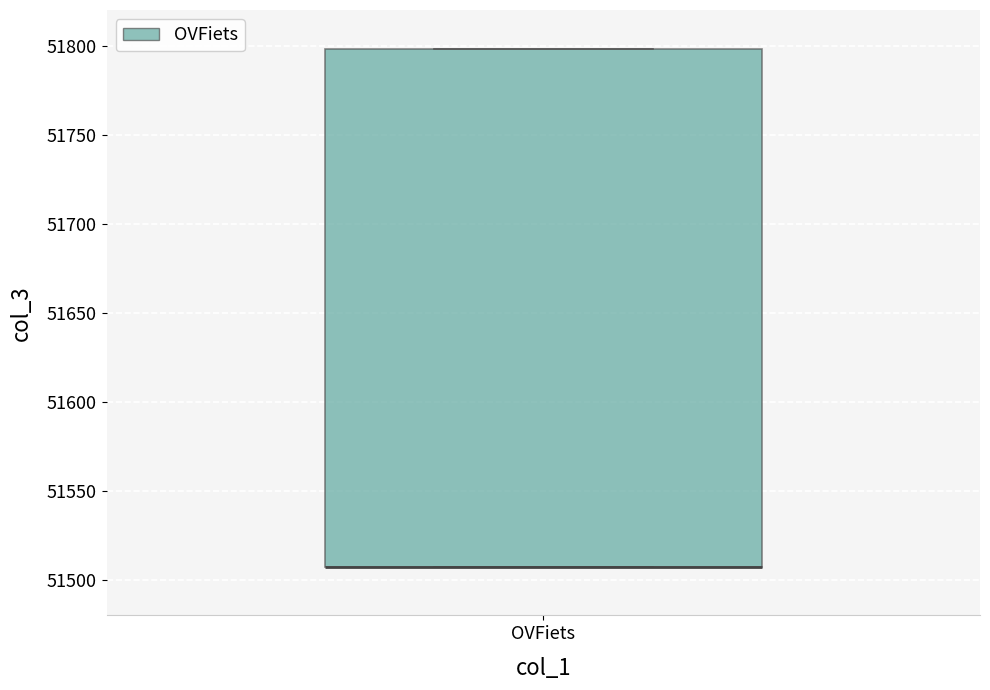

Transcribe this box plot: give where the median line is, the range the box spans, and where the two whiskers end, as read against the y-axis. The values are not printed on the chart, so give them approximately, as read against the axis.

median 51505 (drawn on the box's lower edge), box 51505 to 51800, whiskers 51505 to 51800